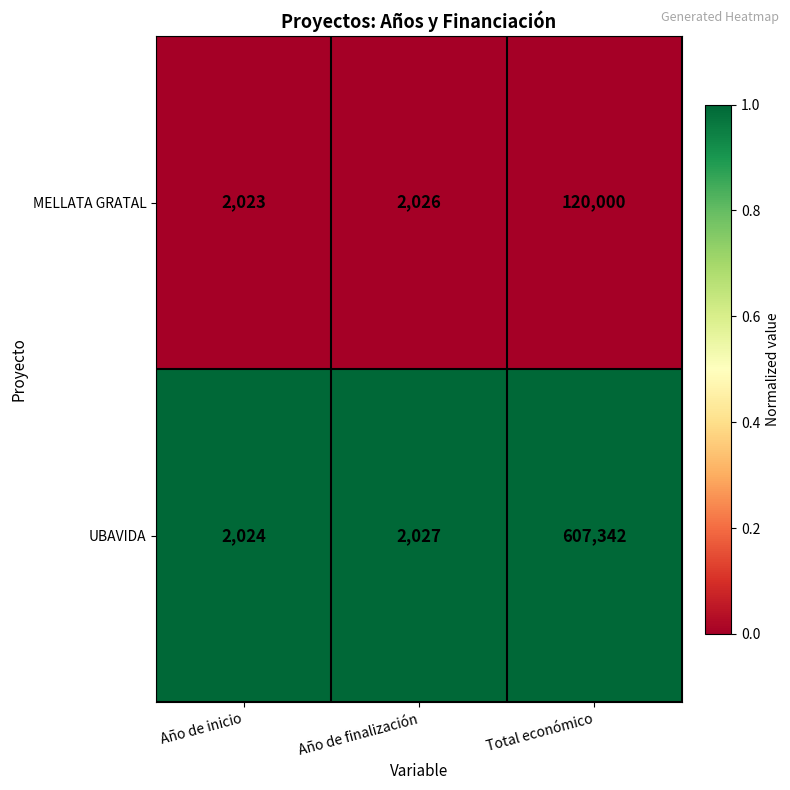

What is the sum of all MELLATA GRATAL values?

124049